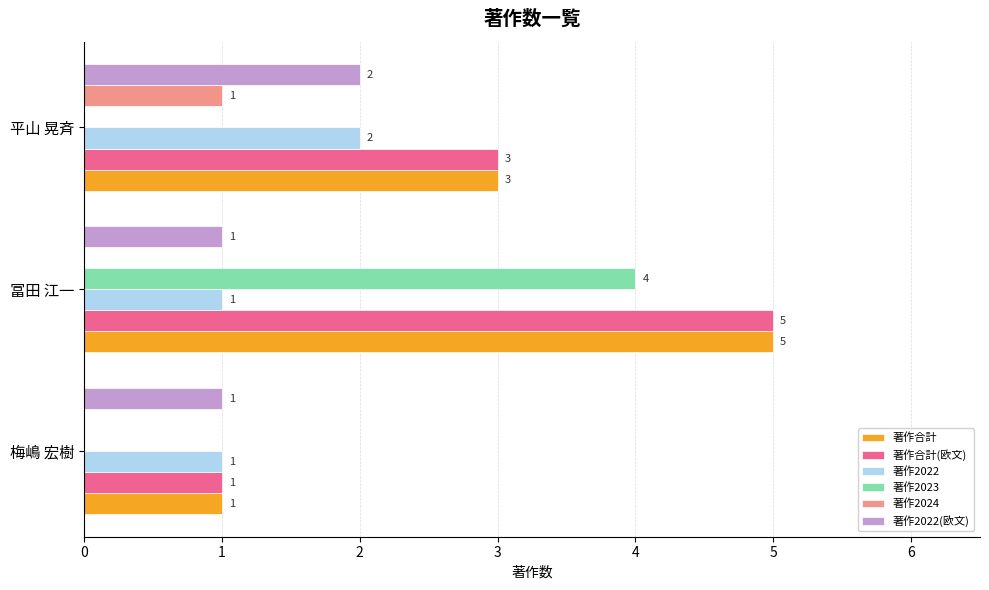

At which category is the sum across all series the highest?

冨田 江一